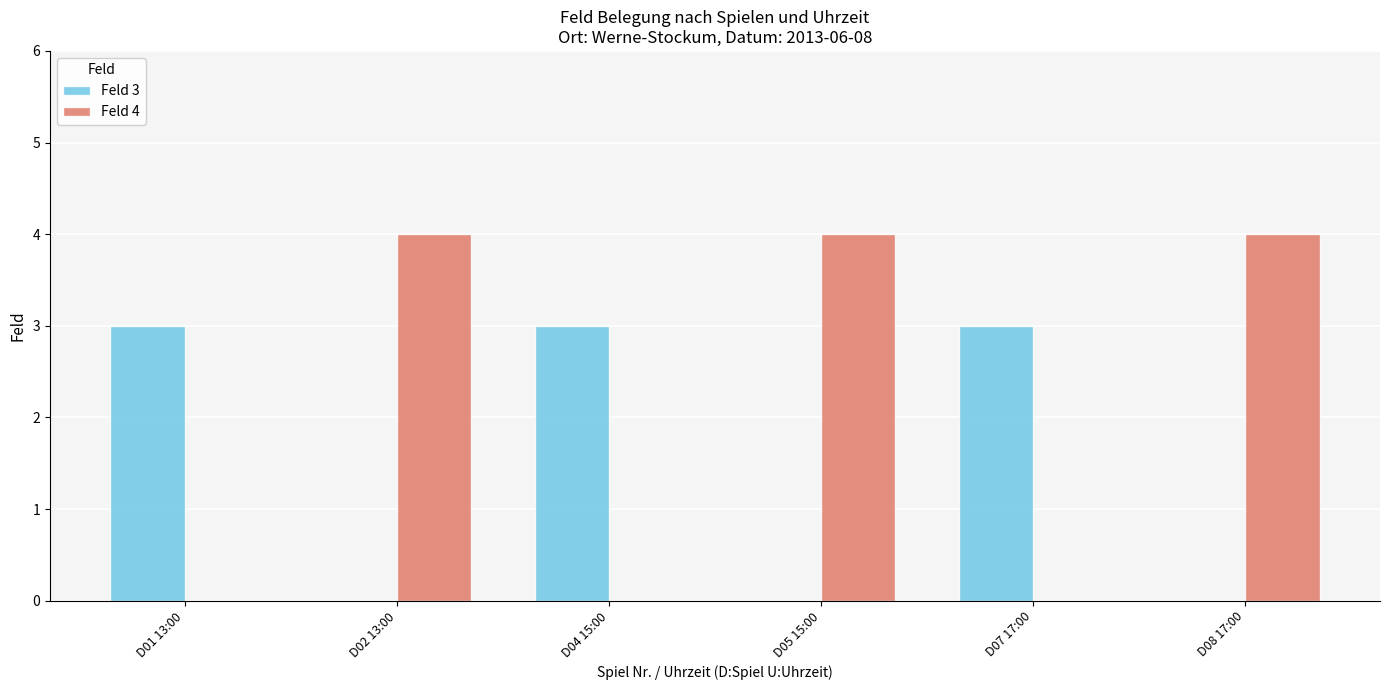

Is the value of Feld 3 at D08 17:00 greater than the value of Feld 4 at D02 13:00?

No